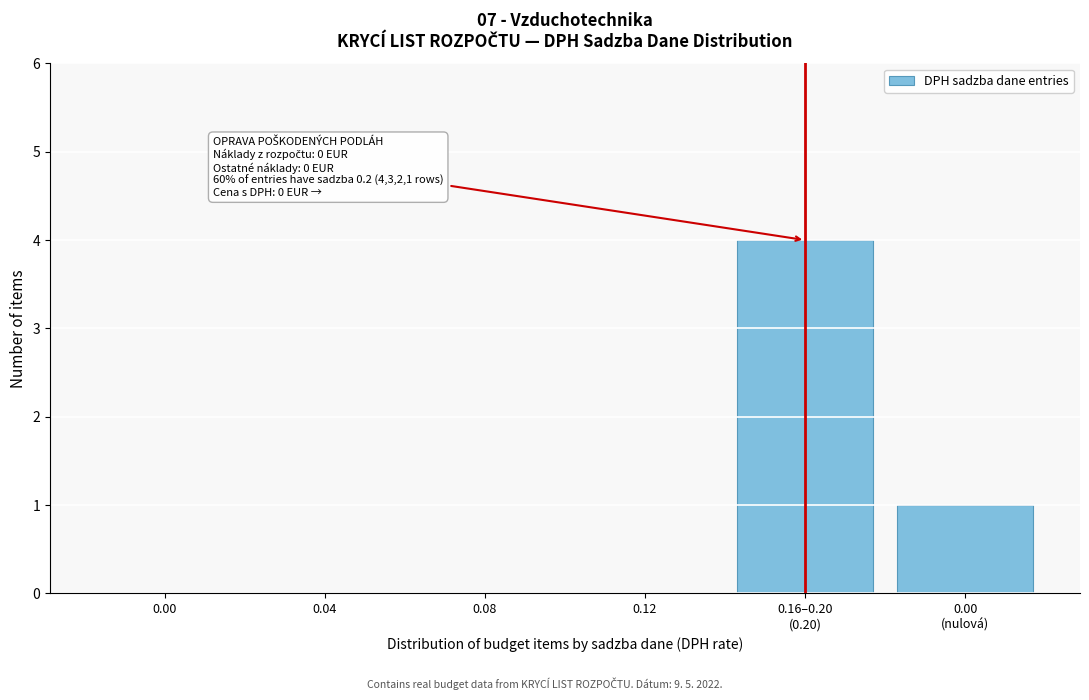

What is the maximum value shown in the chart?

4